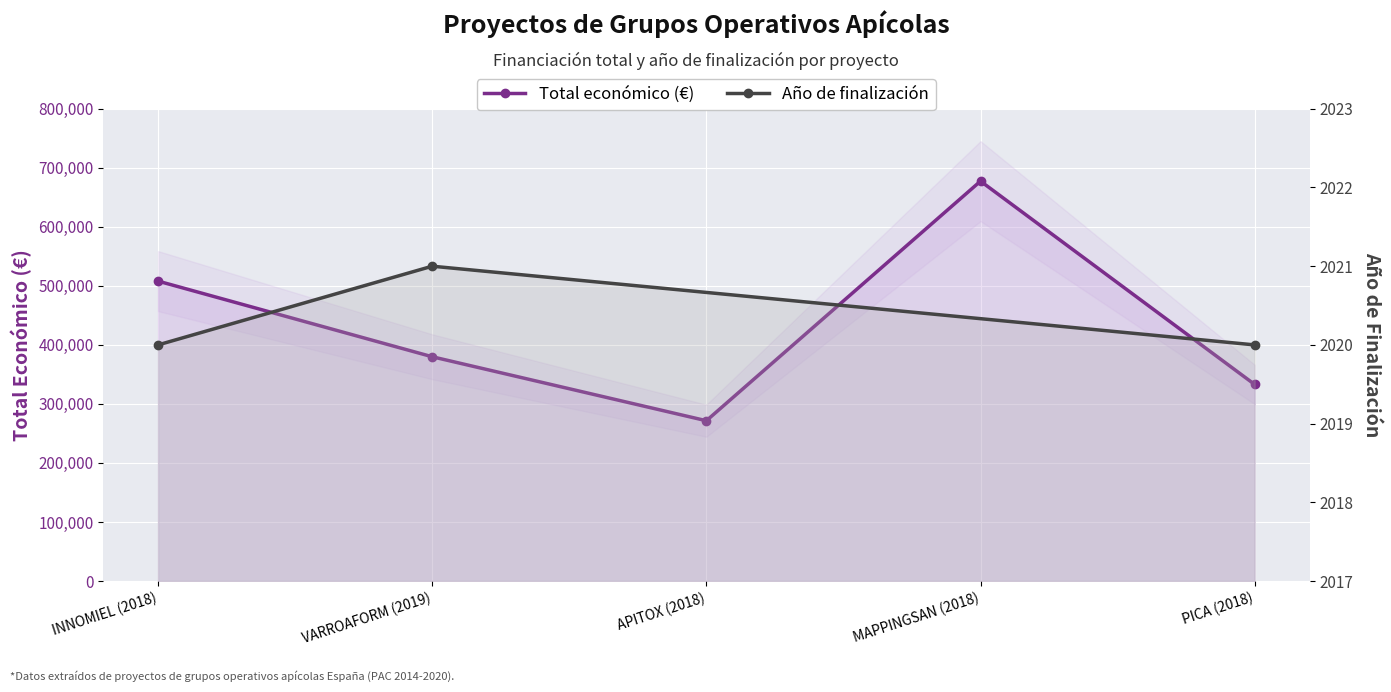

What is the difference between the second highest and second lowest values?

175089